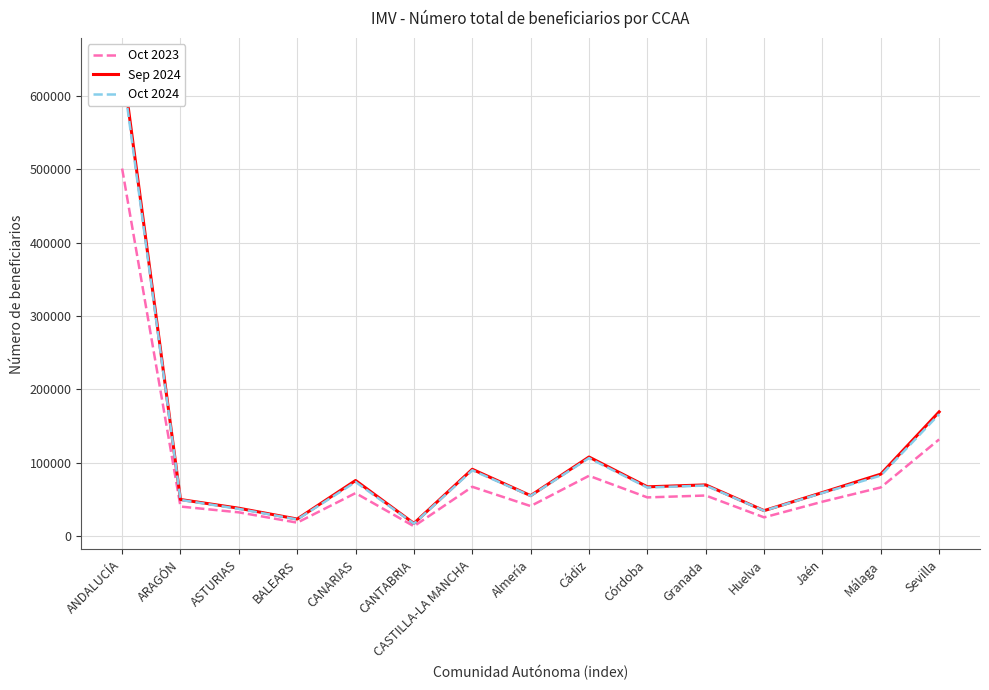

Rank the categories by Sep 2024 value from highest to lowest.

ANDALUCÍA, Sevilla, Cádiz, CASTILLA-LA MANCHA, Málaga, CANARIAS, Granada, Córdoba, Jaén, Almería, ARAGÓN, ASTURIAS, Huelva, BALEARS, CANTABRIA